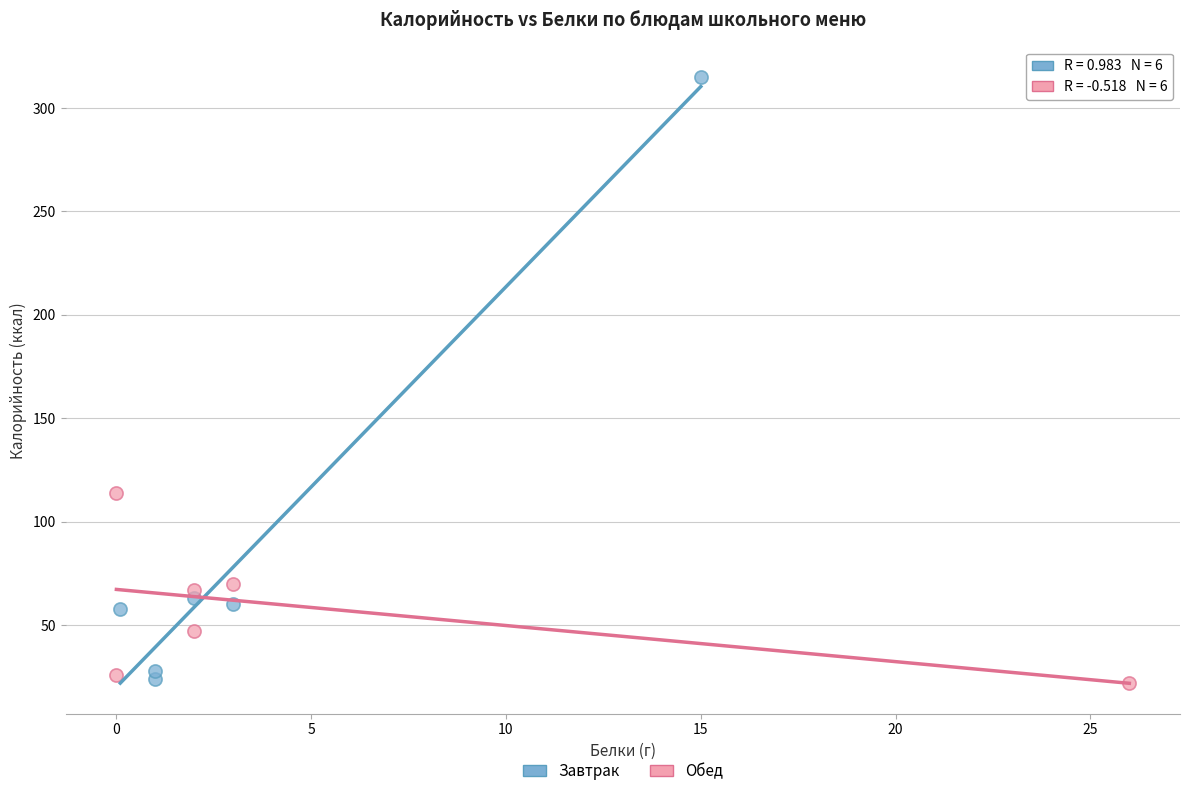

Which series has the largest Y range (max minus min)?

Завтрак